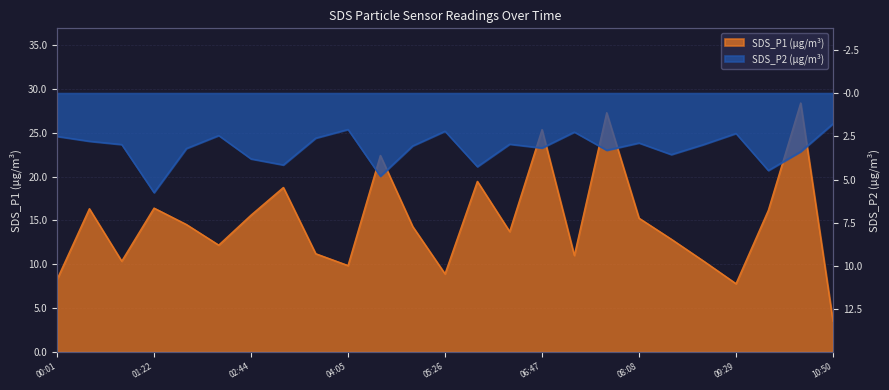

Where is SDS_P2 nearest to the value -3?

00:55